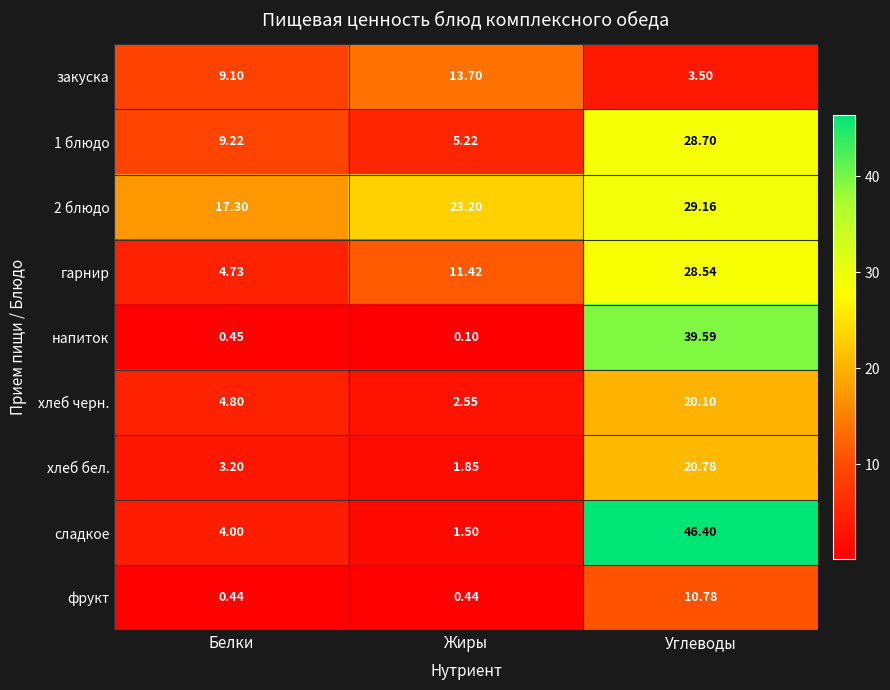

Is the value of закуска at Жиры greater than the value of гарнир at Жиры?

Yes